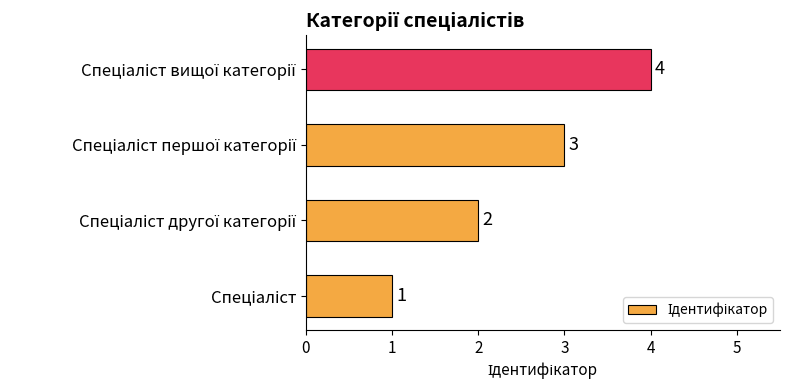

How many categories are shown in the chart?

4